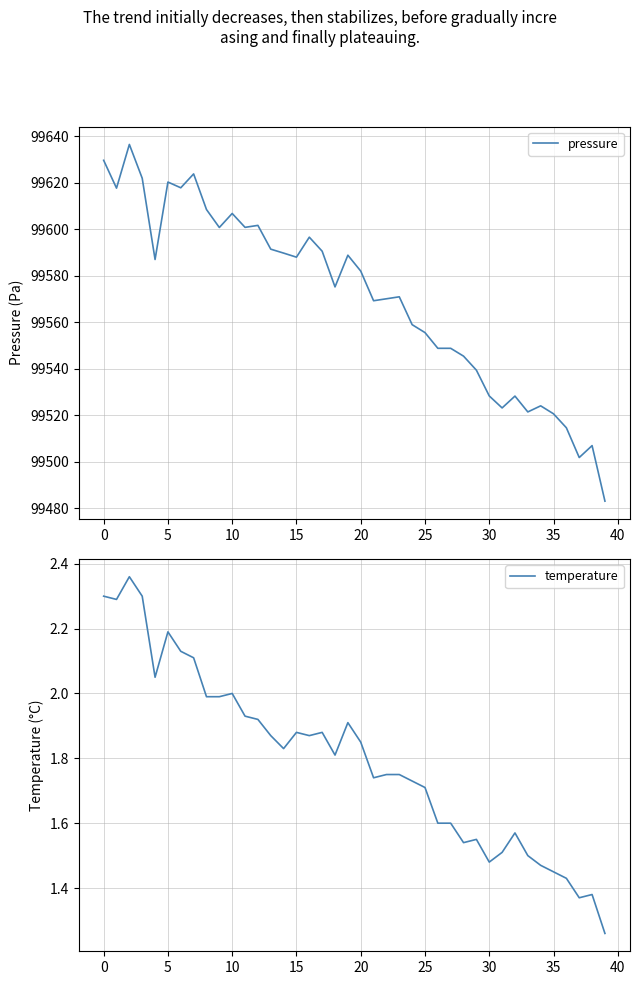

Which series has the largest total across all categories?

pressure